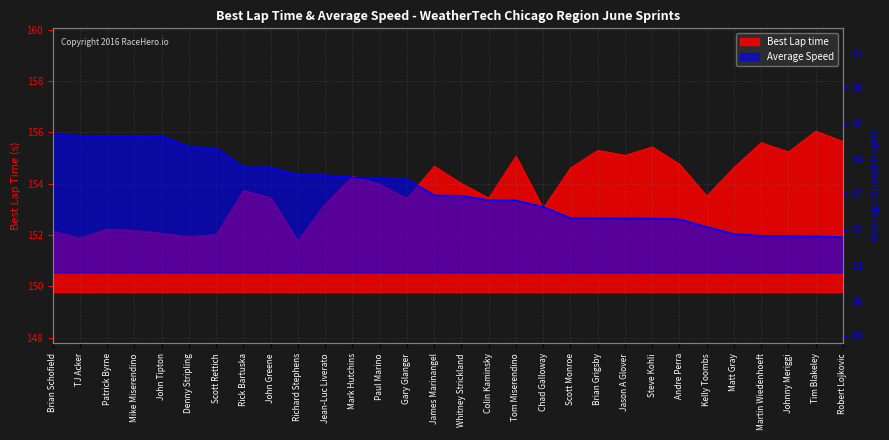

What is the greatest value displayed?

156.0